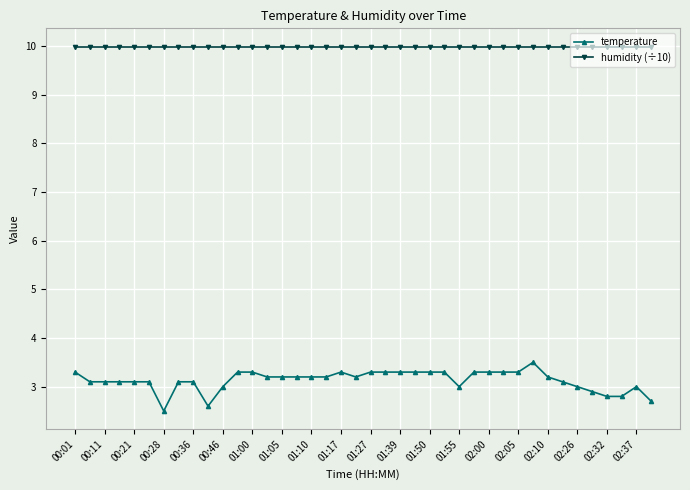

What is the smallest value displayed?

2.5